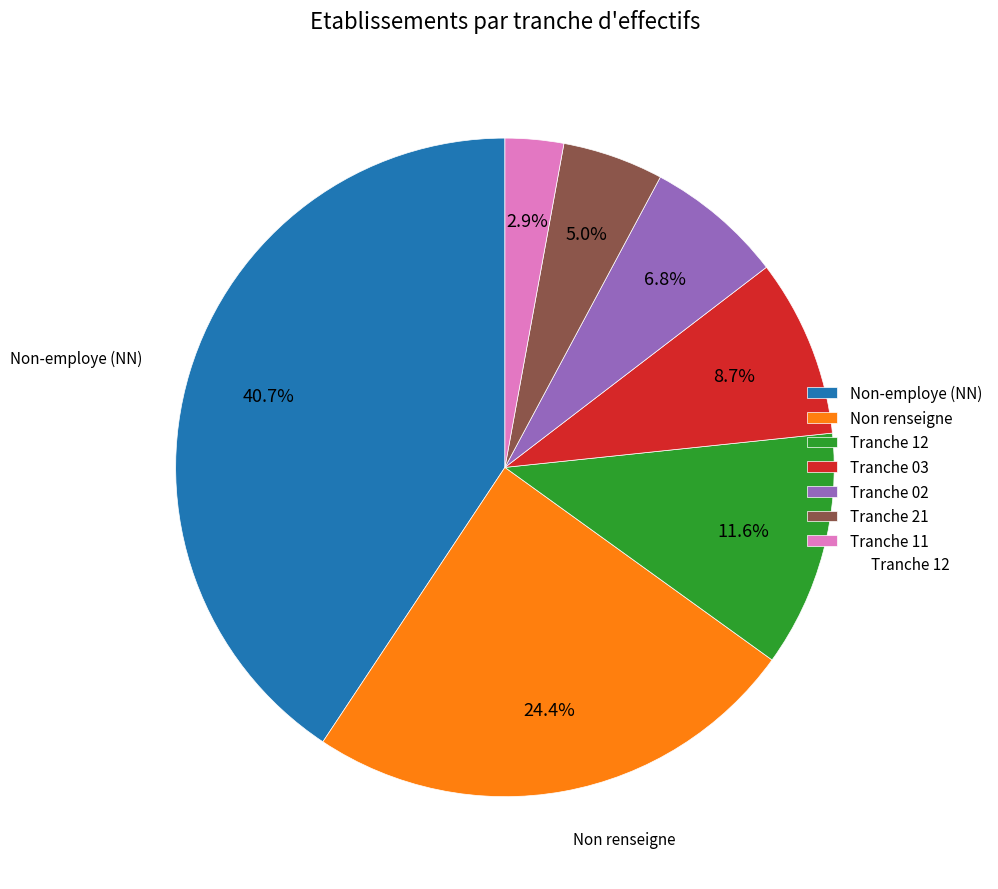

What percentage is NOT represented by Tranche 02?

93.2%